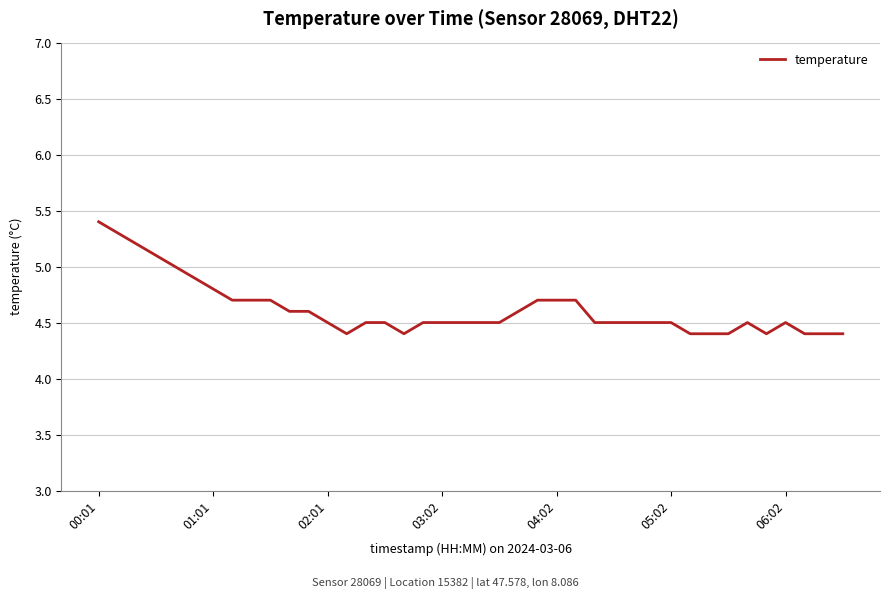

What is the difference between the maximum and minimum values?

1.0